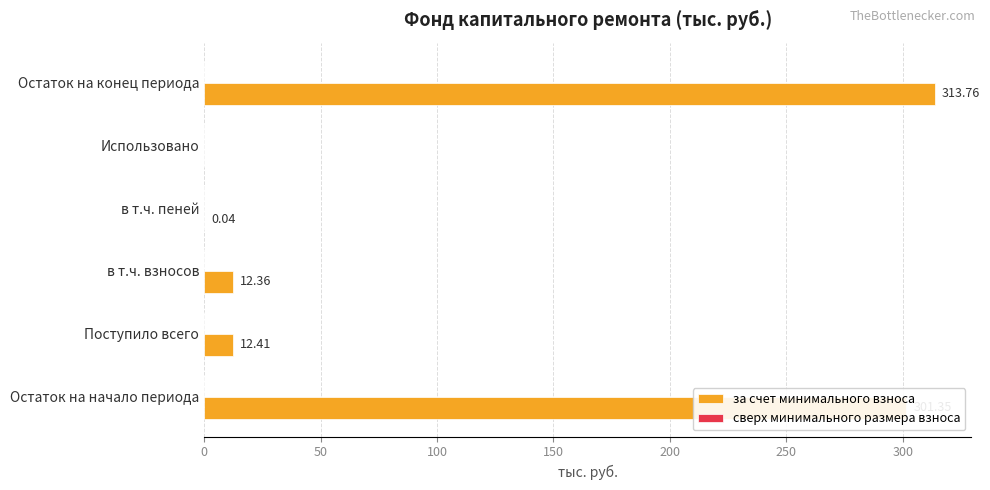

How many categories are shown in the chart?

6